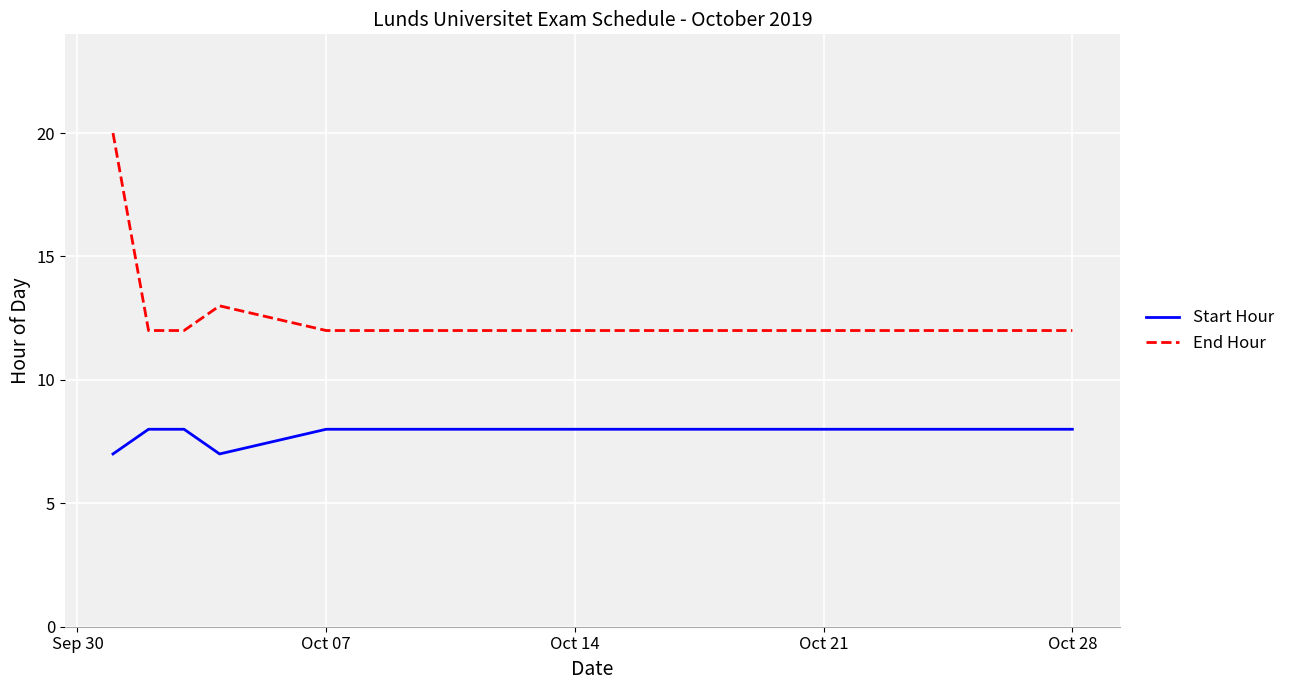

What are all the series names shown in the legend?

Start Hour, End Hour